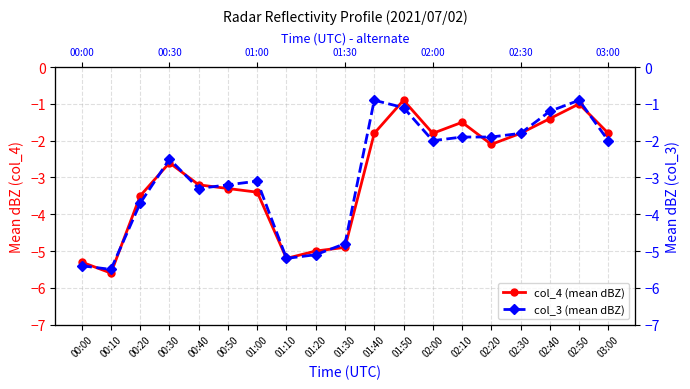

How many data points does each series have?

19